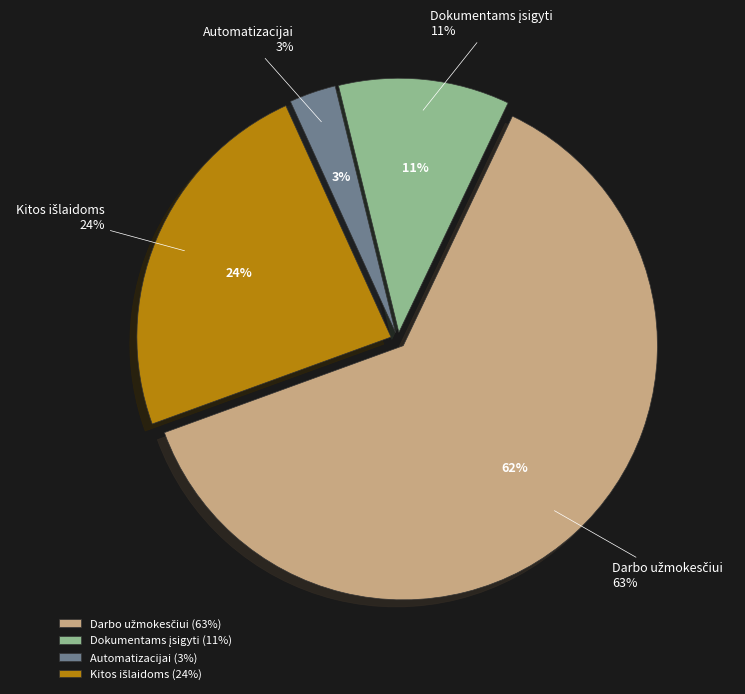

Which category has the smallest portion of the pie?

Automatizacijai